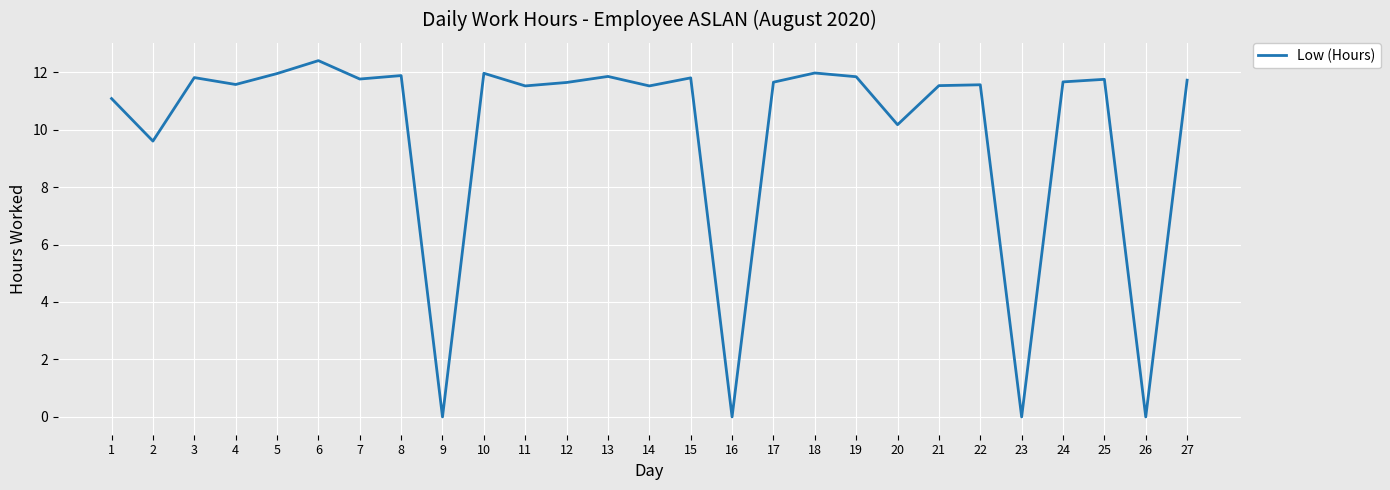

The value at 17 is 11.7. True or false?

True